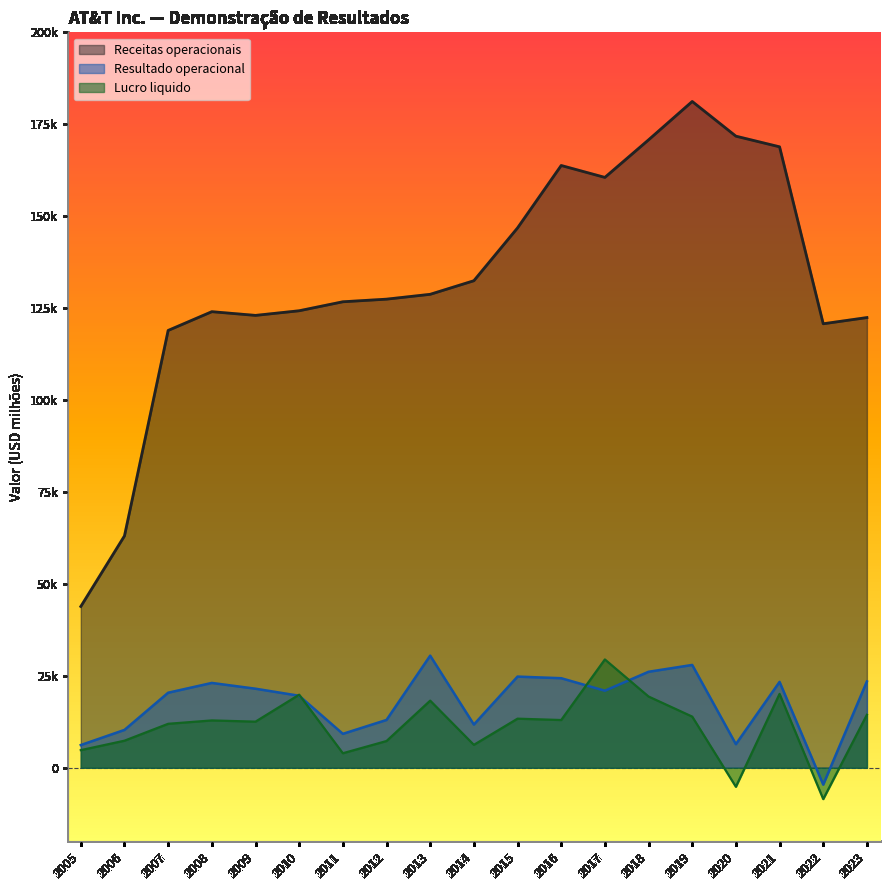

At which category does Resultado operacional reach its first local peak?

2008